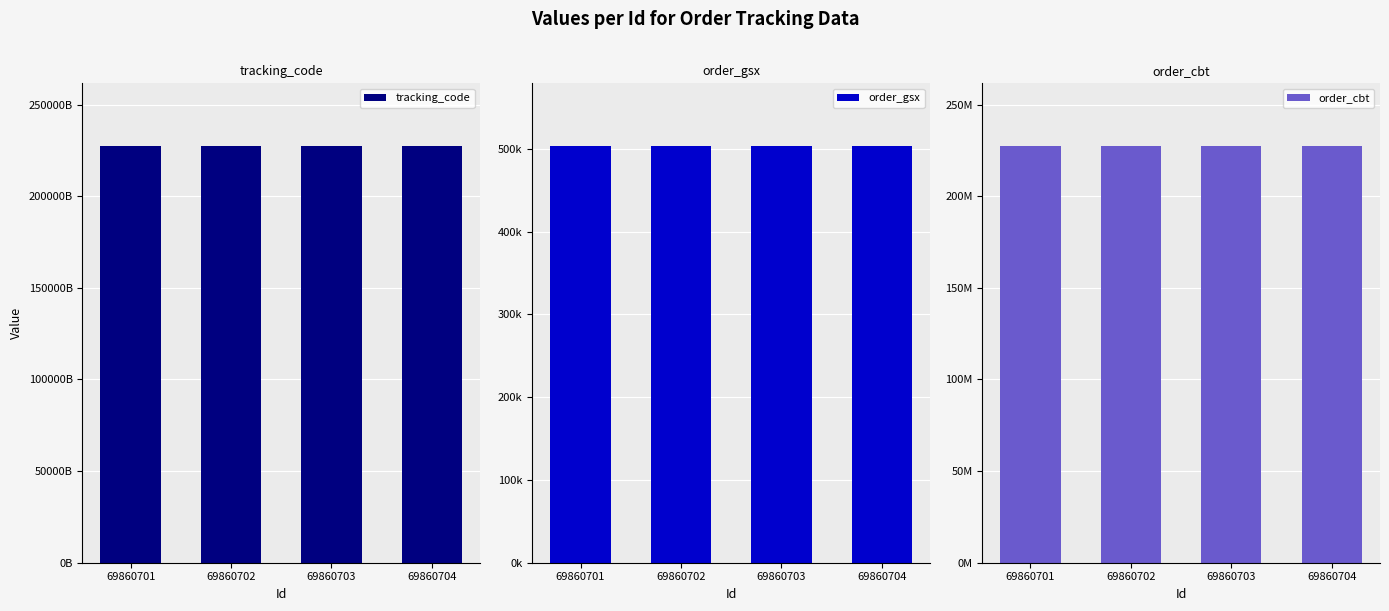

Is it true that tracking_code equals 355035882950360 at 69860702?

False